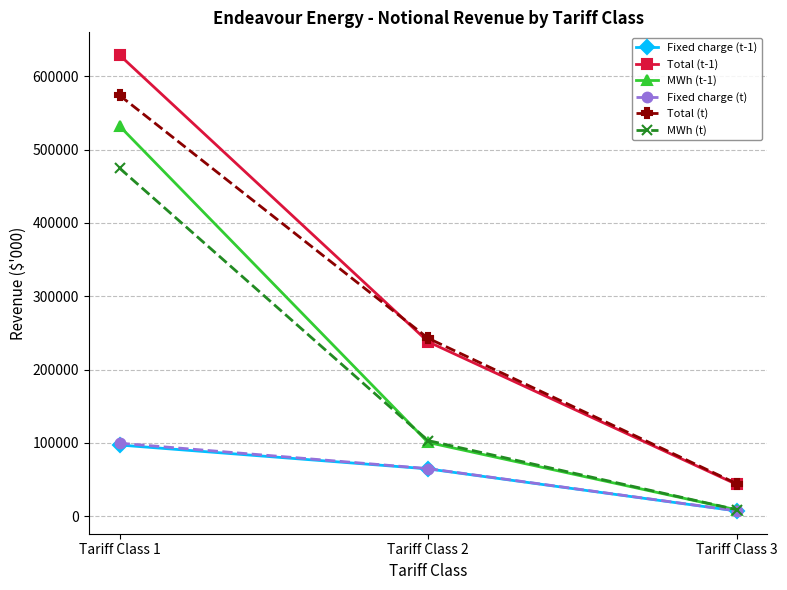

At which category is the sum across all series the highest?

Tariff Class 1